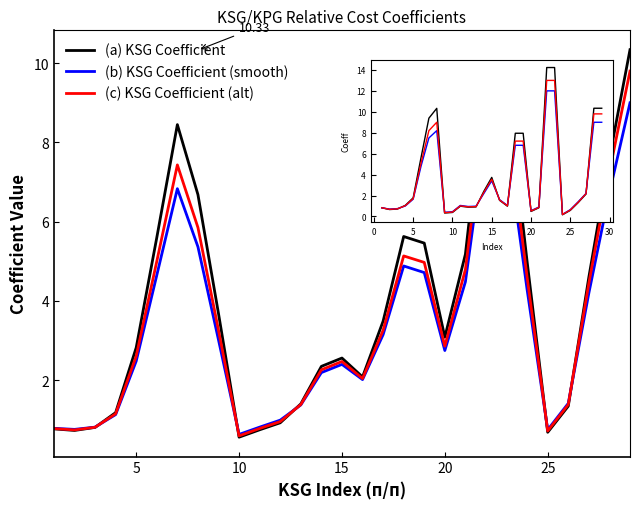

Which series has the largest range (max minus min)?

(a) KSG Coefficient